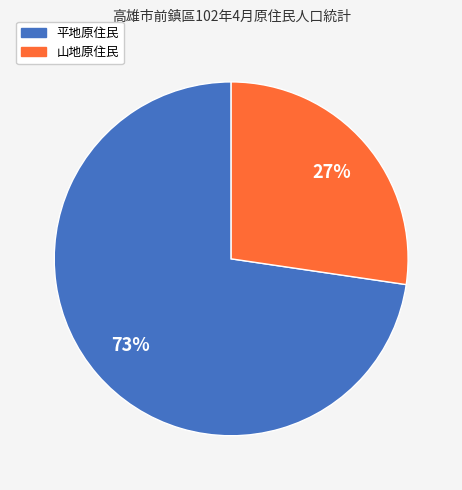

The 山地原住民 slice represents 15% of the pie. True or false?

False